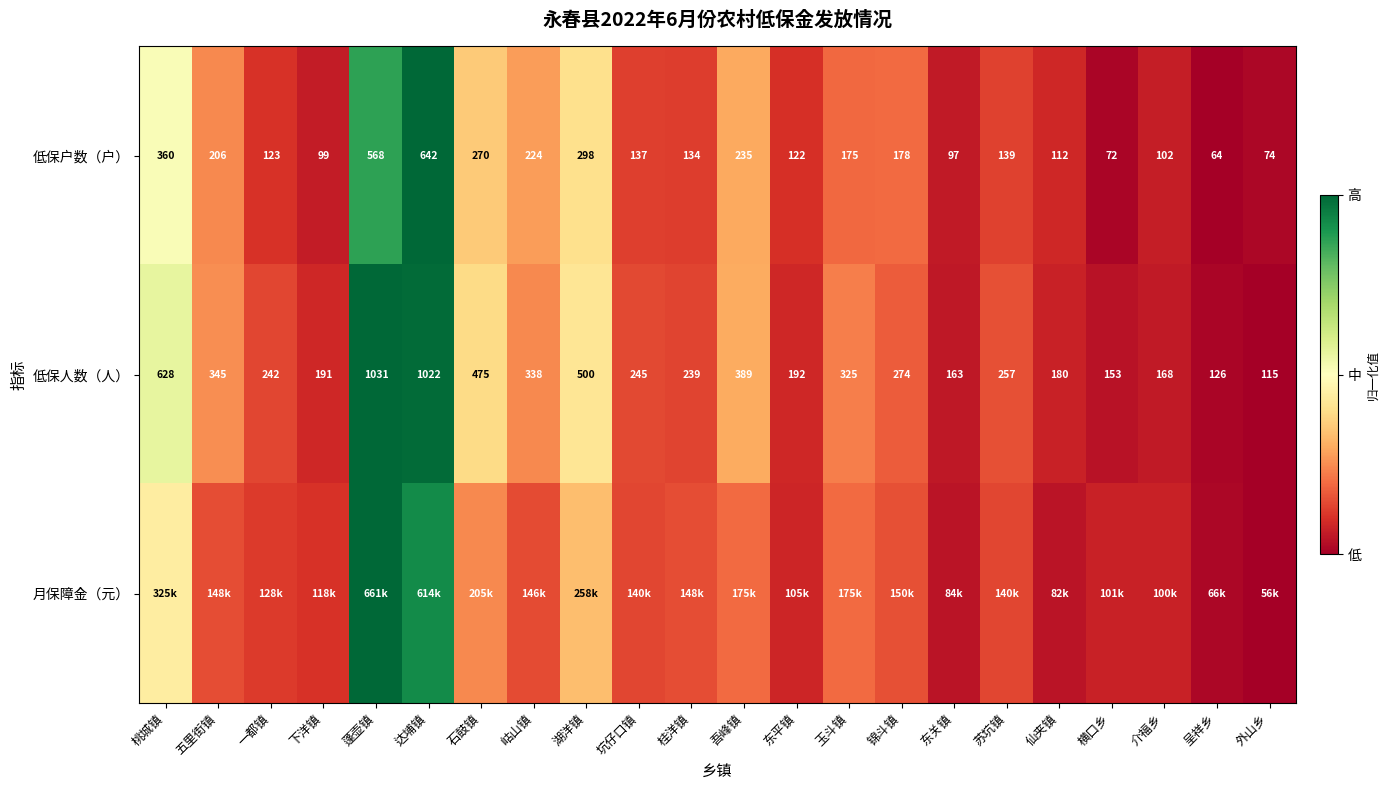

Rank the categories by 低保人数（人） value from lowest to highest.

外山乡, 呈祥乡, 横口乡, 东关镇, 介福乡, 仙夹镇, 下洋镇, 东平镇, 桂洋镇, 一都镇, 坑仔口镇, 苏坑镇, 锦斗镇, 玉斗镇, 岵山镇, 五里街镇, 吾峰镇, 石鼓镇, 湖洋镇, 桃城镇, 达埔镇, 蓬壶镇